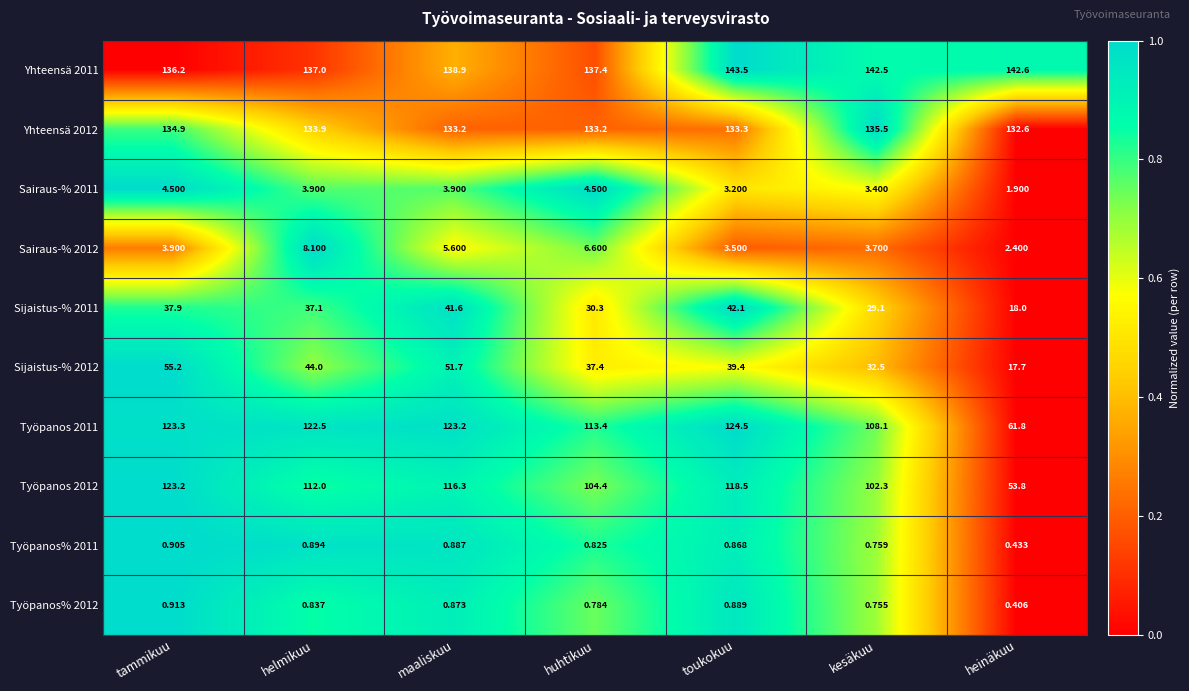

Between maaliskuu and kesäkuu, which series saw the biggest shift?

Sijaistus-% 2012